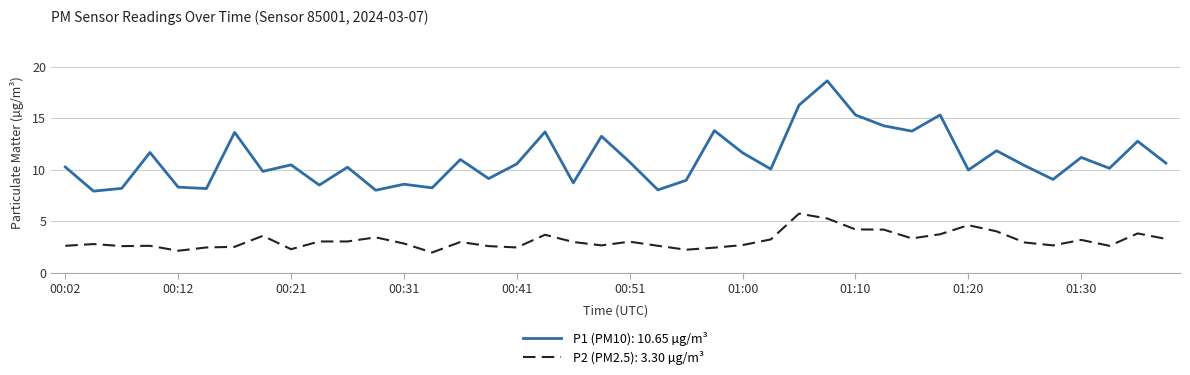

What is the highest value of the P2 (PM2.5): 3.30 µg/m³ series?

5.8